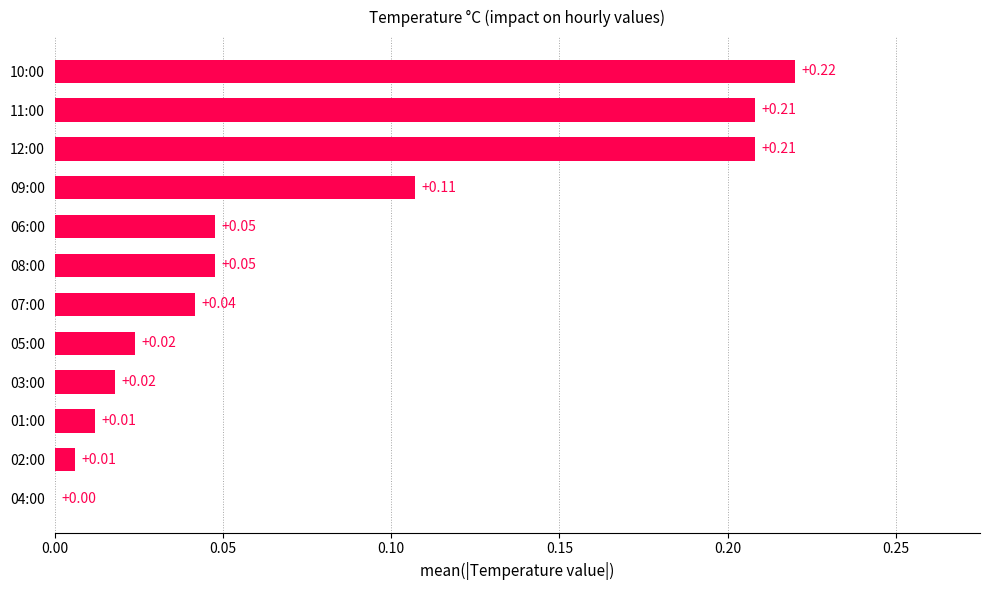

At which category does the chart reach its peak across all series?

10:00